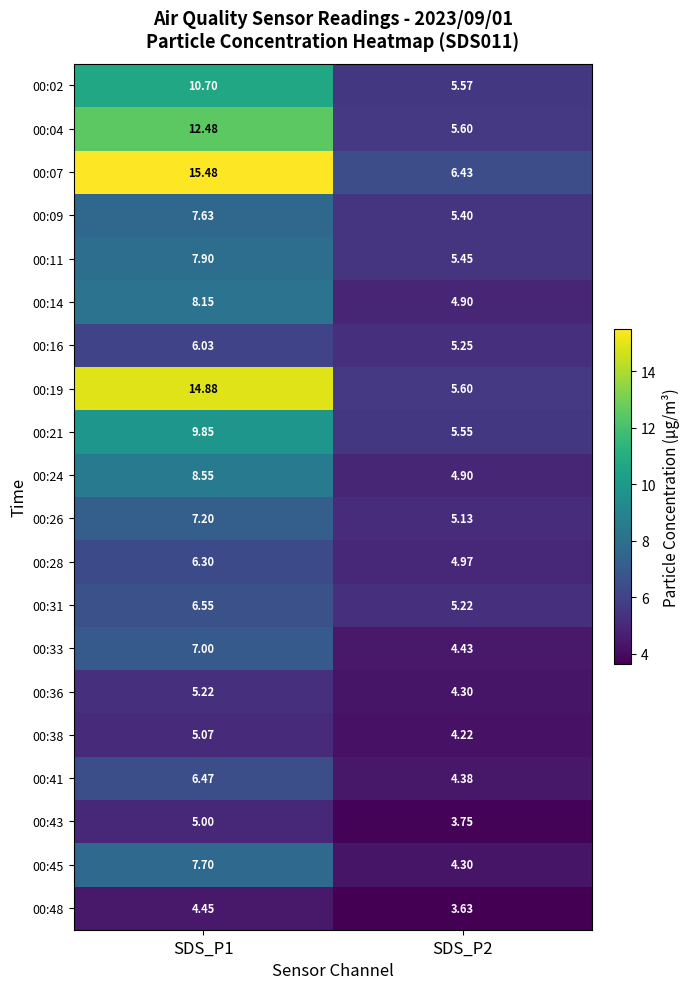

Is the value of 00:48 at SDS_P1 greater than the value of 00:36 at SDS_P1?

No